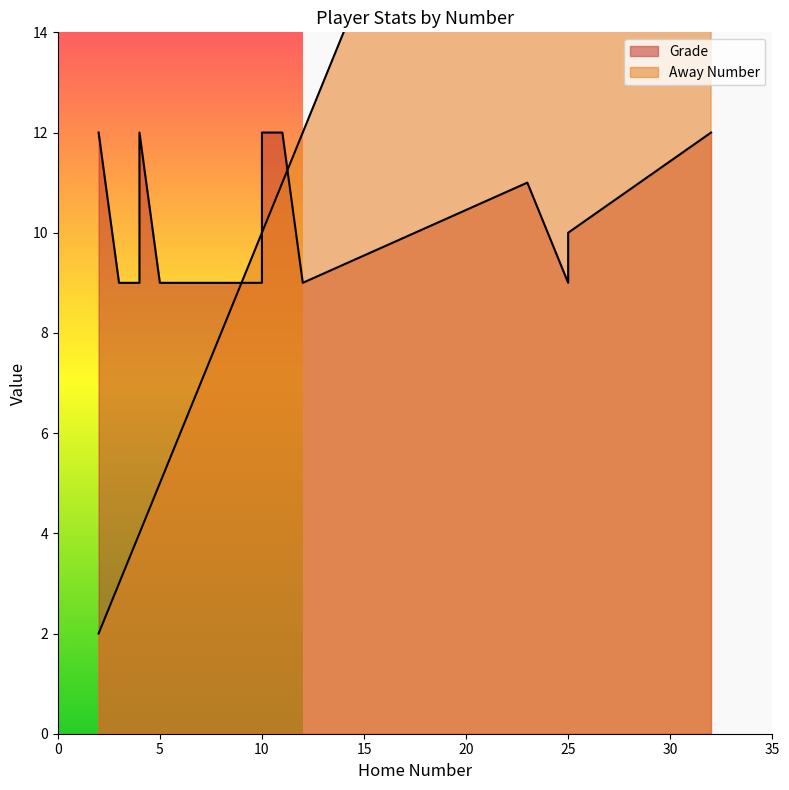

What value does the Grade series have at 4?

9